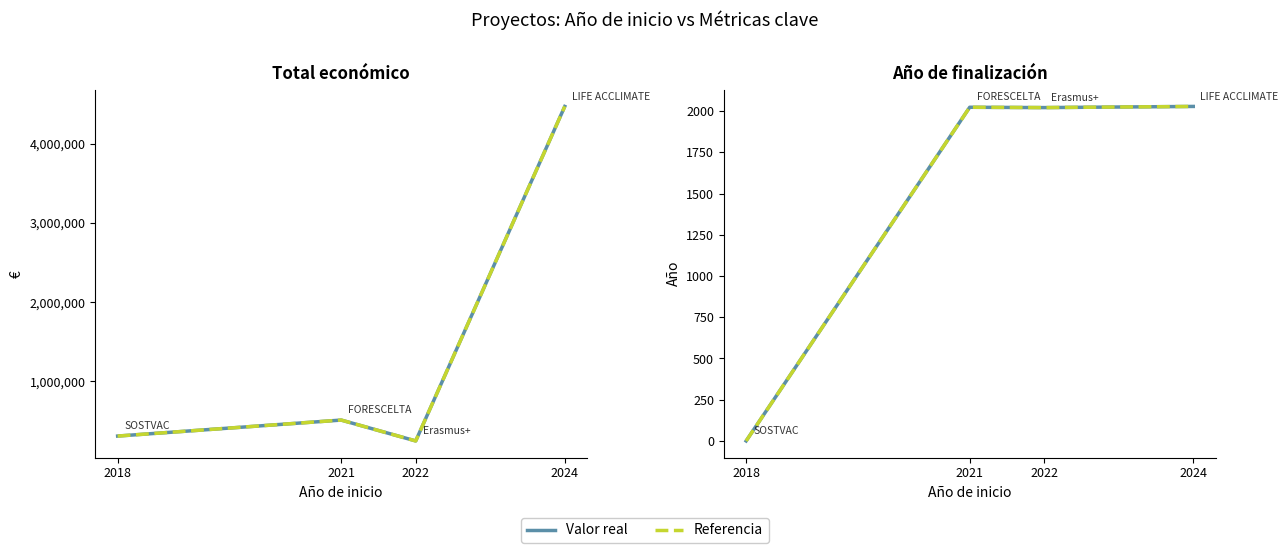

Where is the first local maximum for Total económico (ref)?

2021